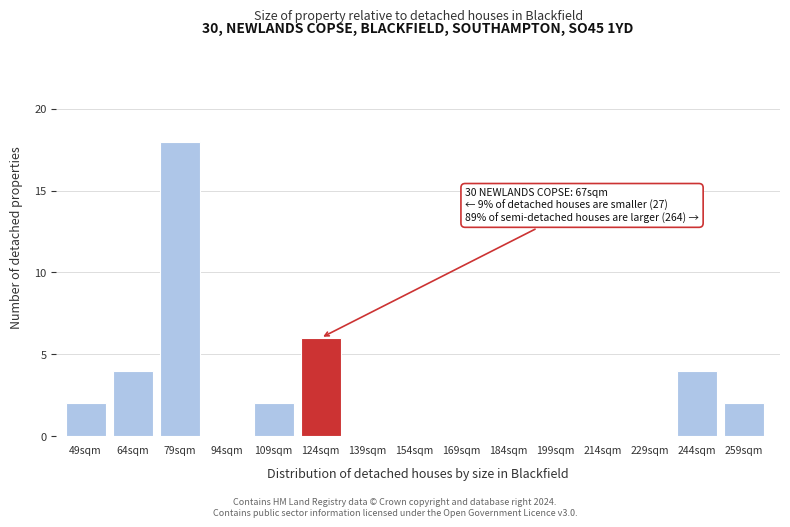

Reading left to right, transcribe all the data shown in this chart.

49sqm=2	64sqm=4	79sqm=18	94sqm=0	109sqm=2	124sqm=6	139sqm=0	154sqm=0	169sqm=0	184sqm=0	199sqm=0	214sqm=0	229sqm=0	244sqm=4	259sqm=2